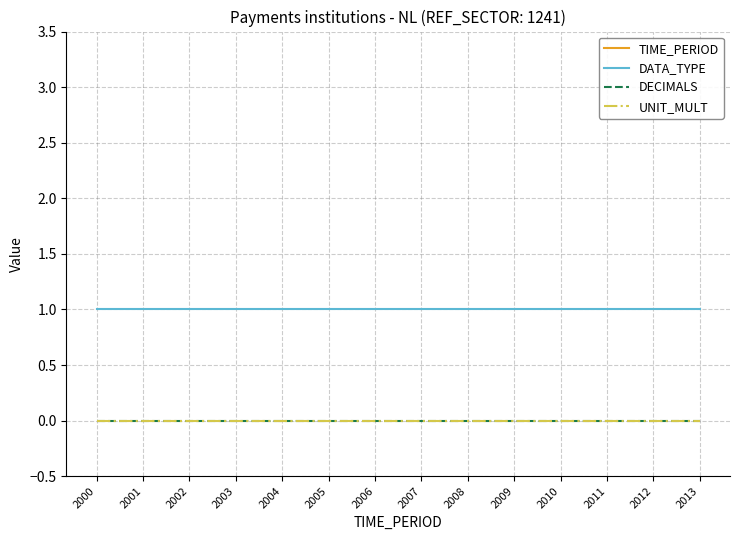

Reading left to right, transcribe all the data shown in this chart.

TIME_PERIOD: 2000=2000	2001=2001	2002=2002	2003=2003	2004=2004	2005=2005	2006=2006	2007=2007	2008=2008	2009=2009	2010=2010	2011=2011	2012=2012	2013=2013
DATA_TYPE: 2000=1	2001=1	2002=1	2003=1	2004=1	2005=1	2006=1	2007=1	2008=1	2009=1	2010=1	2011=1	2012=1	2013=1
DECIMALS: 2000=0	2001=0	2002=0	2003=0	2004=0	2005=0	2006=0	2007=0	2008=0	2009=0	2010=0	2011=0	2012=0	2013=0
UNIT_MULT: 2000=0	2001=0	2002=0	2003=0	2004=0	2005=0	2006=0	2007=0	2008=0	2009=0	2010=0	2011=0	2012=0	2013=0